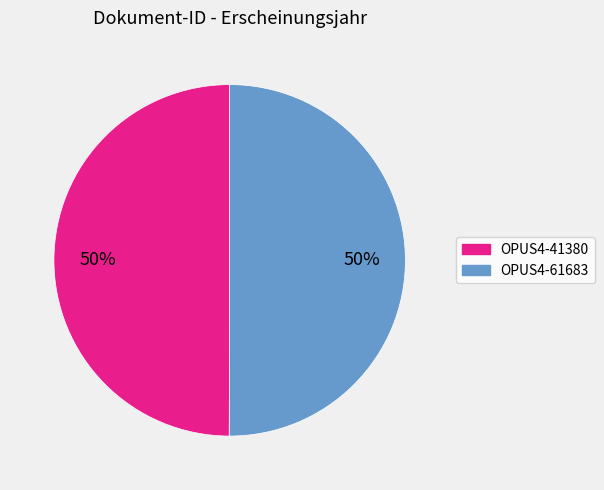

What is the ratio of the value at OPUS4-41380 to the value at OPUS4-61683?

1.0